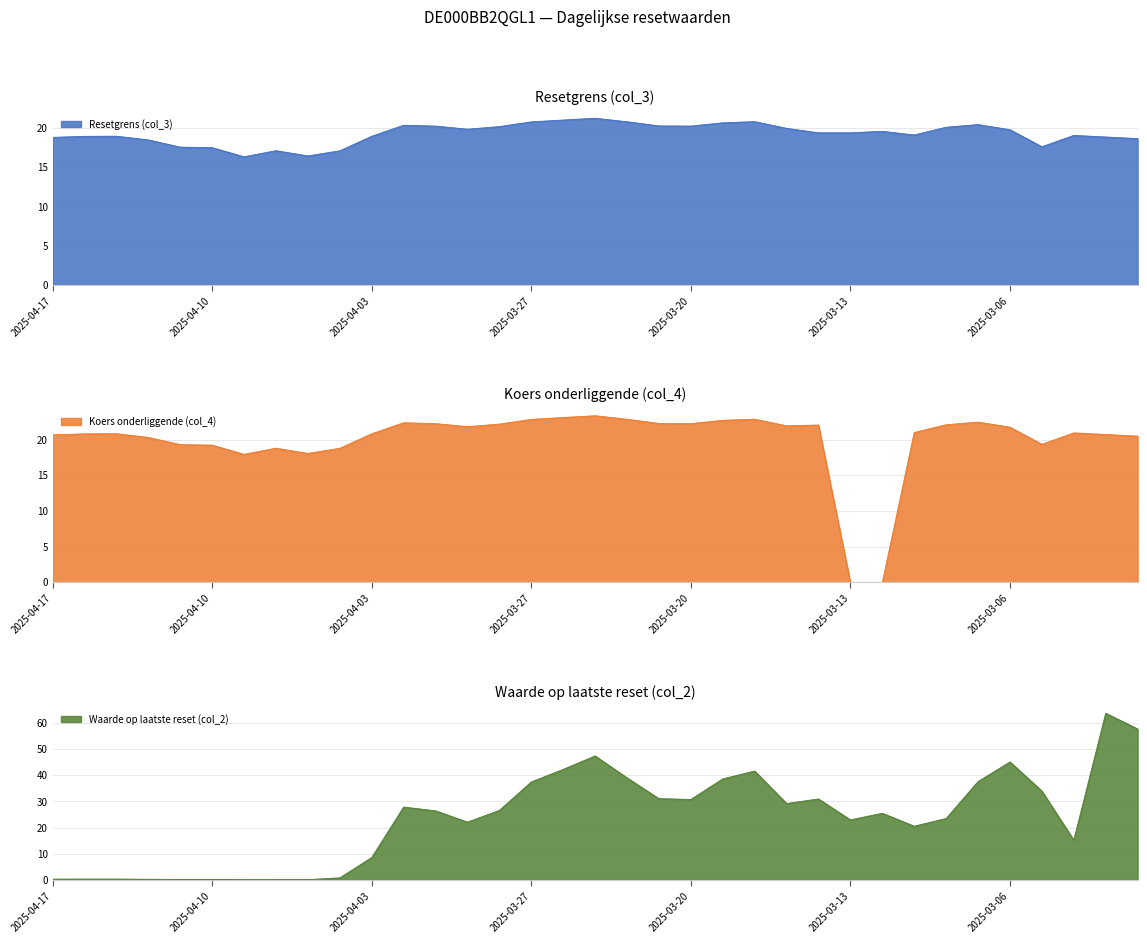

In Koers onderliggende (col_4), how many points are lower than both neighbors (excluding endpoints)?

6